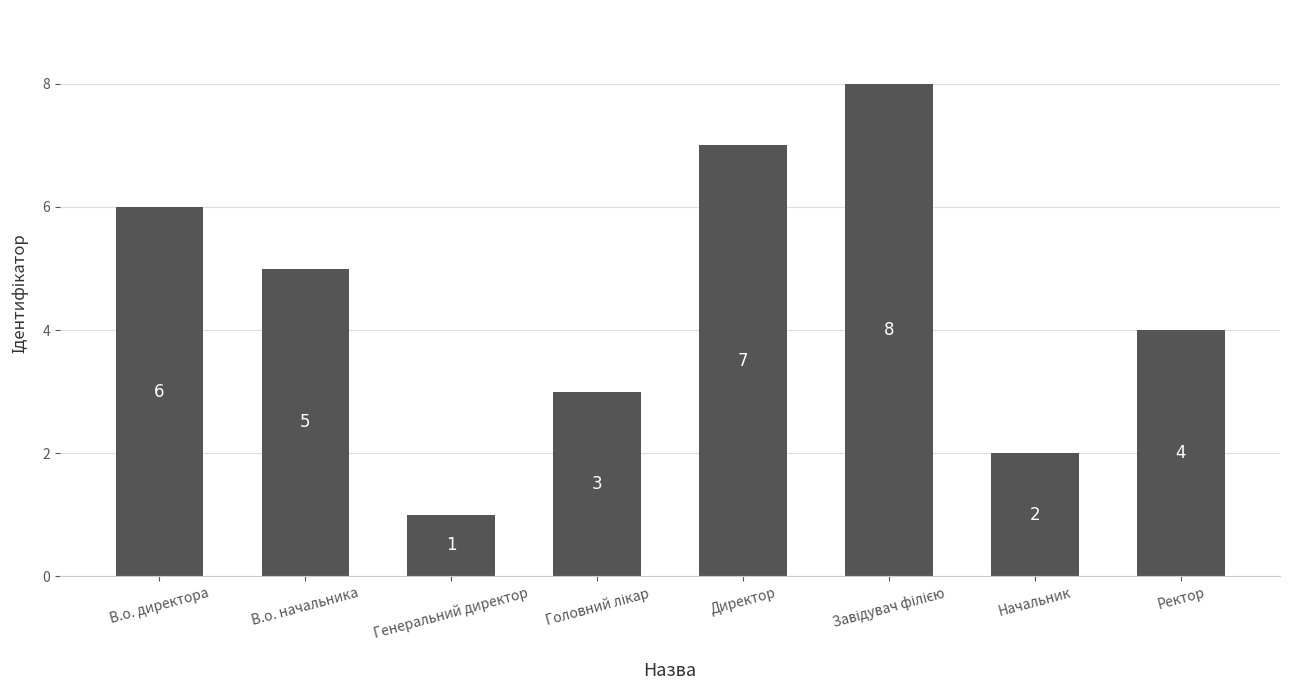

The value at Генеральний директор is 1. True or false?

True